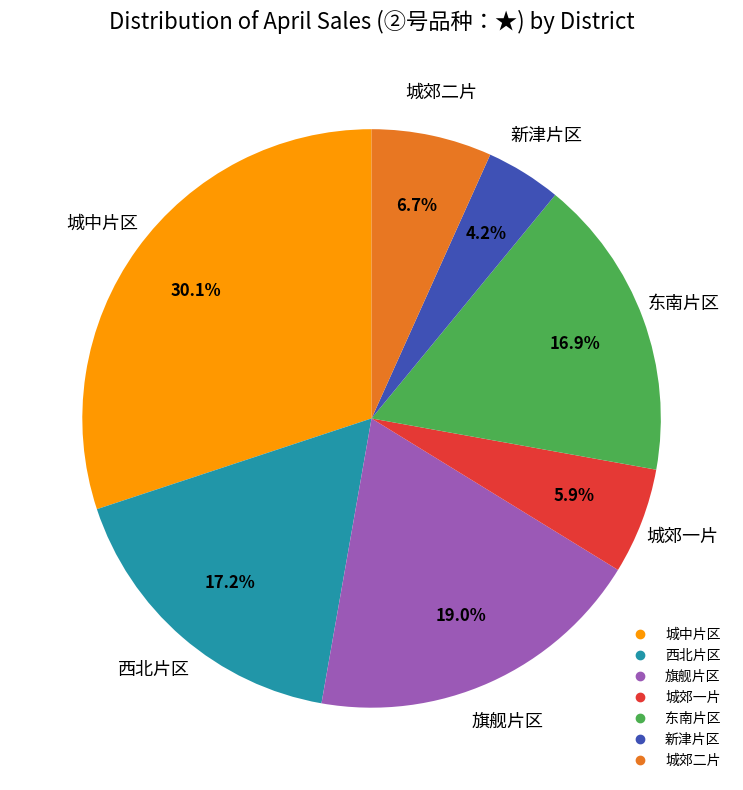

What portion of the pie excludes 新津片区?

95.8%